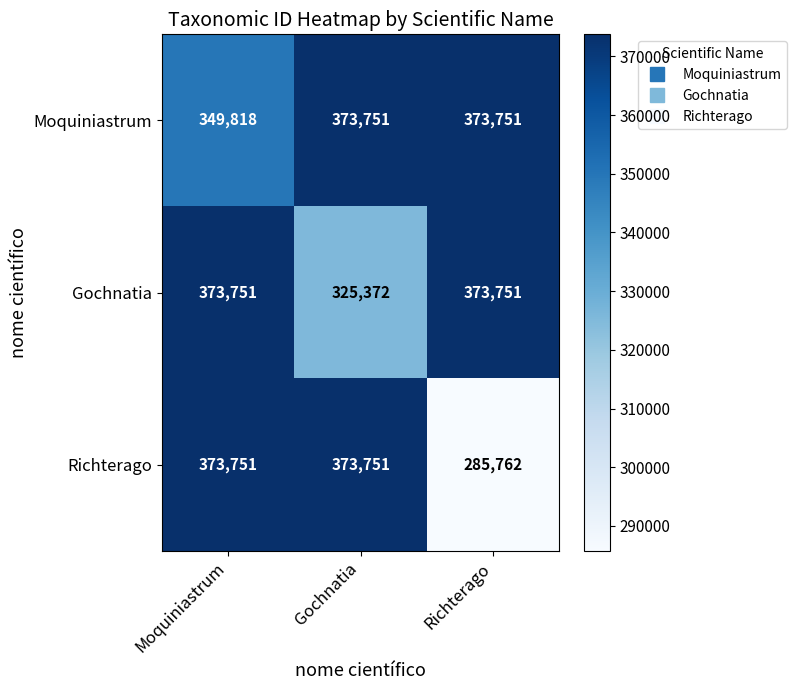

Which series changed the most between Moquiniastrum and Gochnatia?

Gochnatia